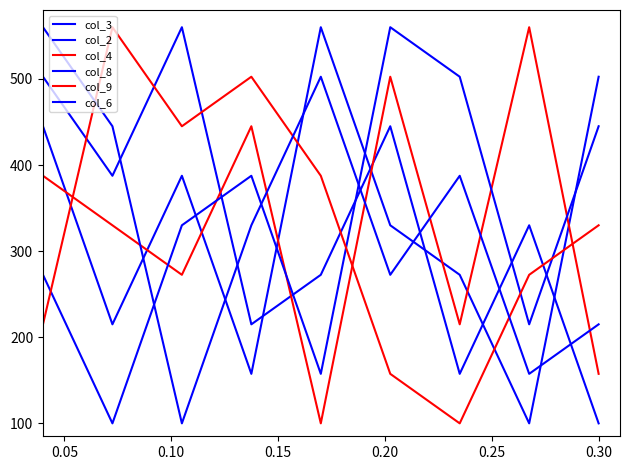

Rank the series by their maximum value, from highest to lowest.

col_3, col_2, col_4, col_8, col_9, col_6